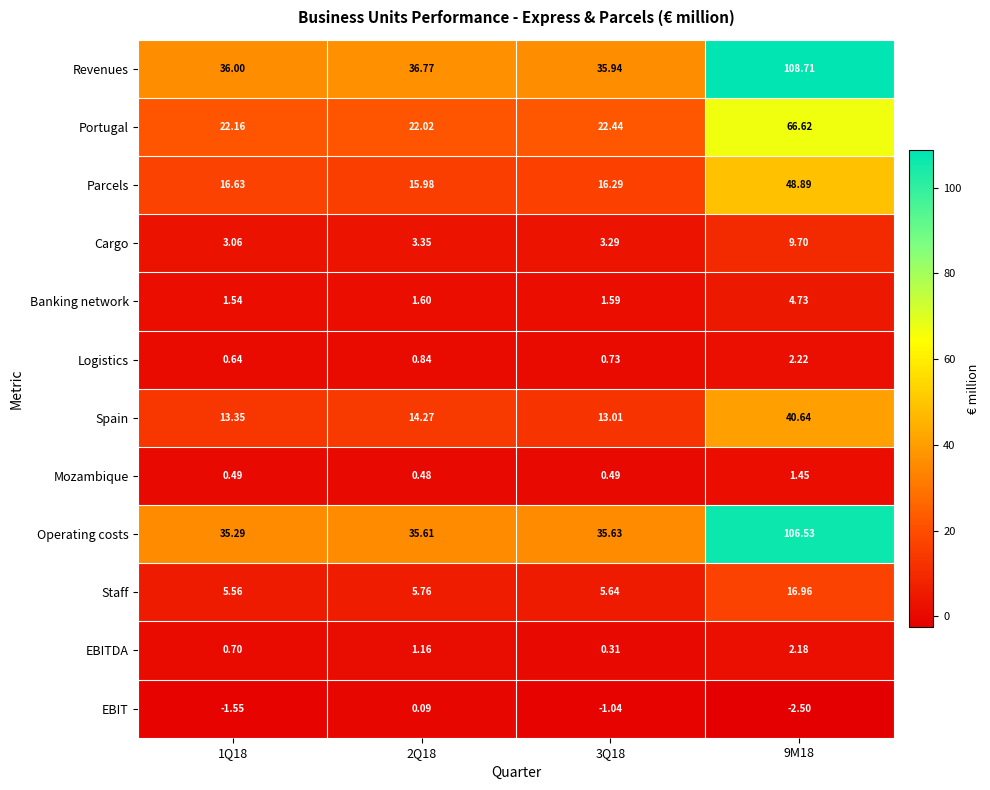

At which category is the sum across all series the highest?

9M18